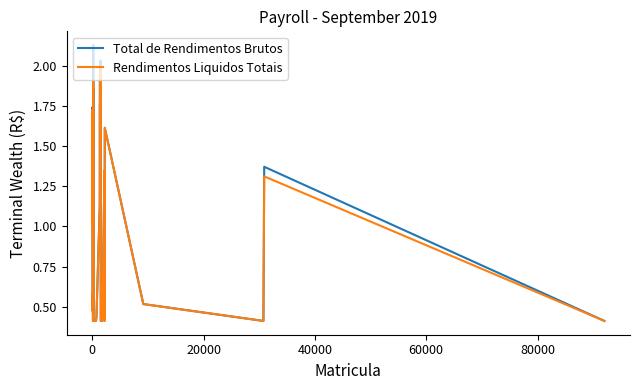

Which series has the largest range (max minus min)?

Total de Rendimentos Brutos